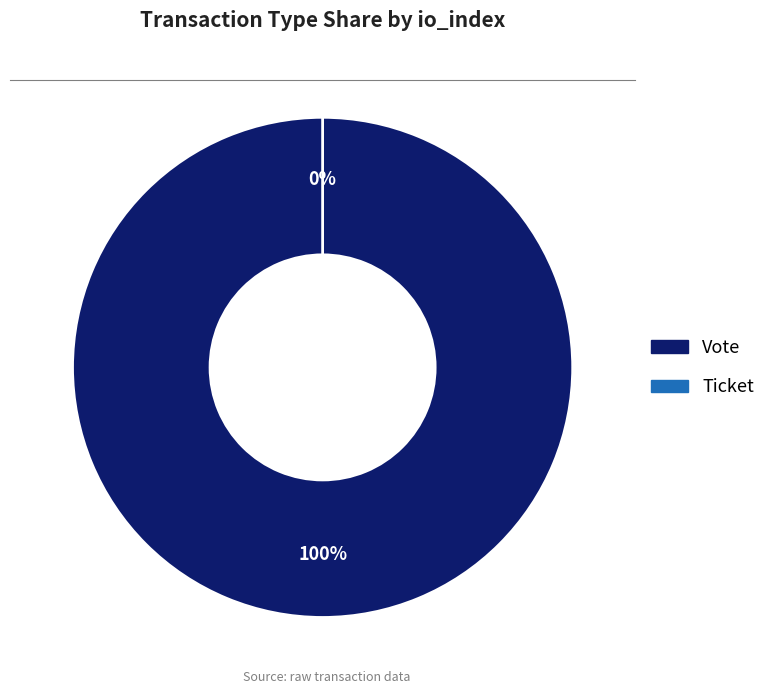

Is it true that Vote is 100% of the pie?

True